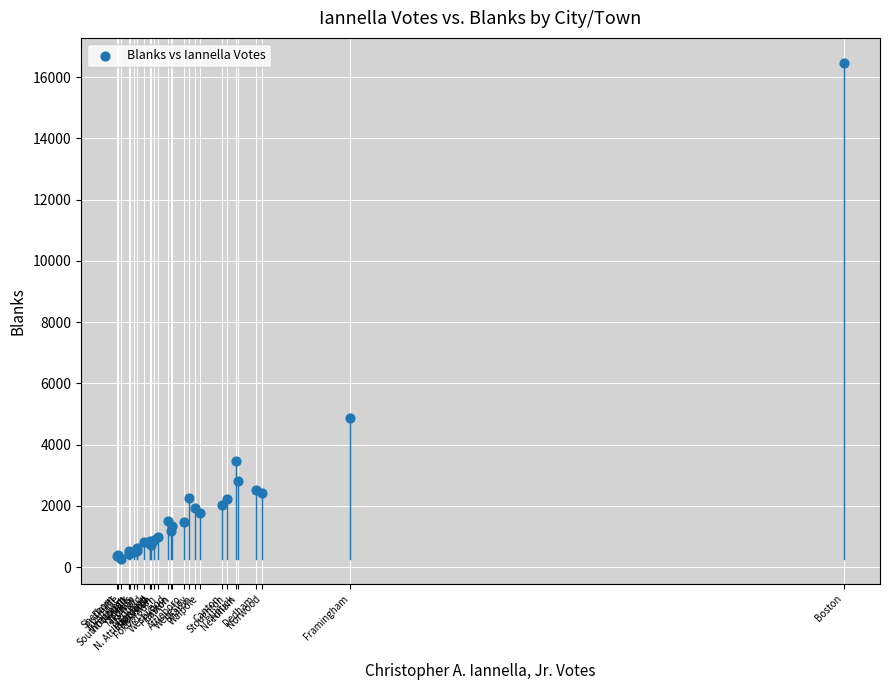

What Y value in the scatter plot is closest to 8364?

4854